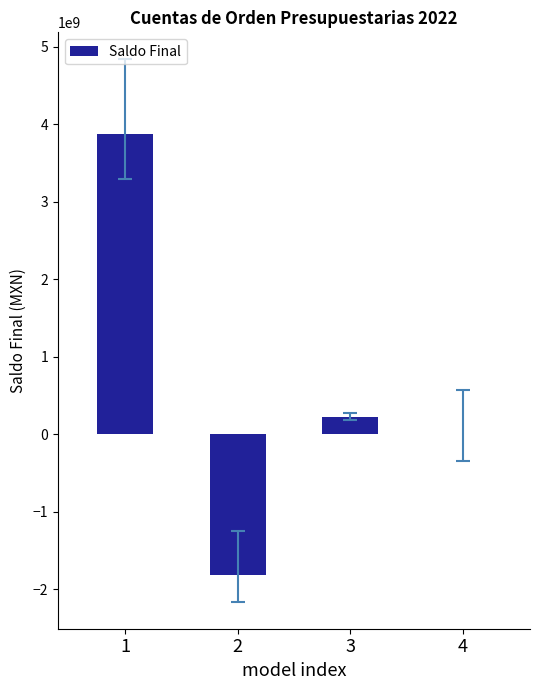

What is the maximum value shown in the chart?

3868659055.2